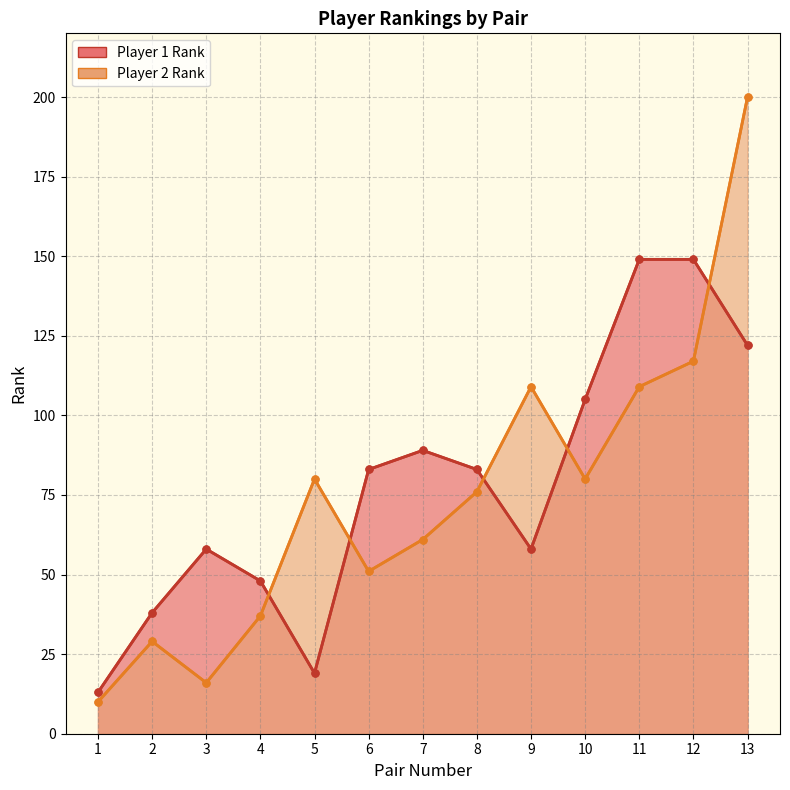

At which category does the data reach its first local valley?

5